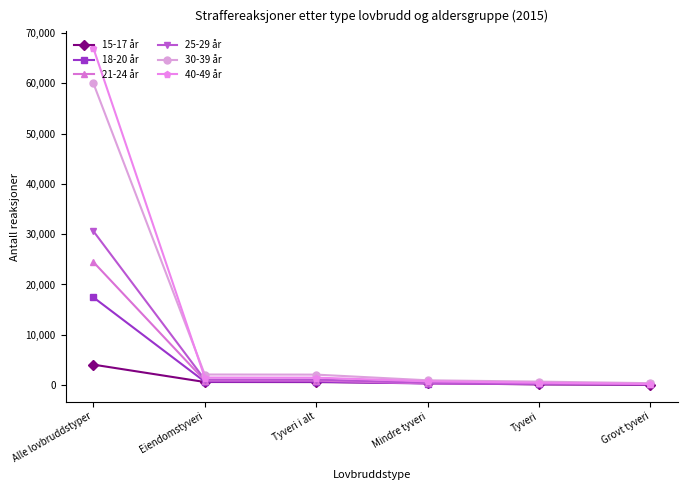

How many distinct data groups are displayed?

6